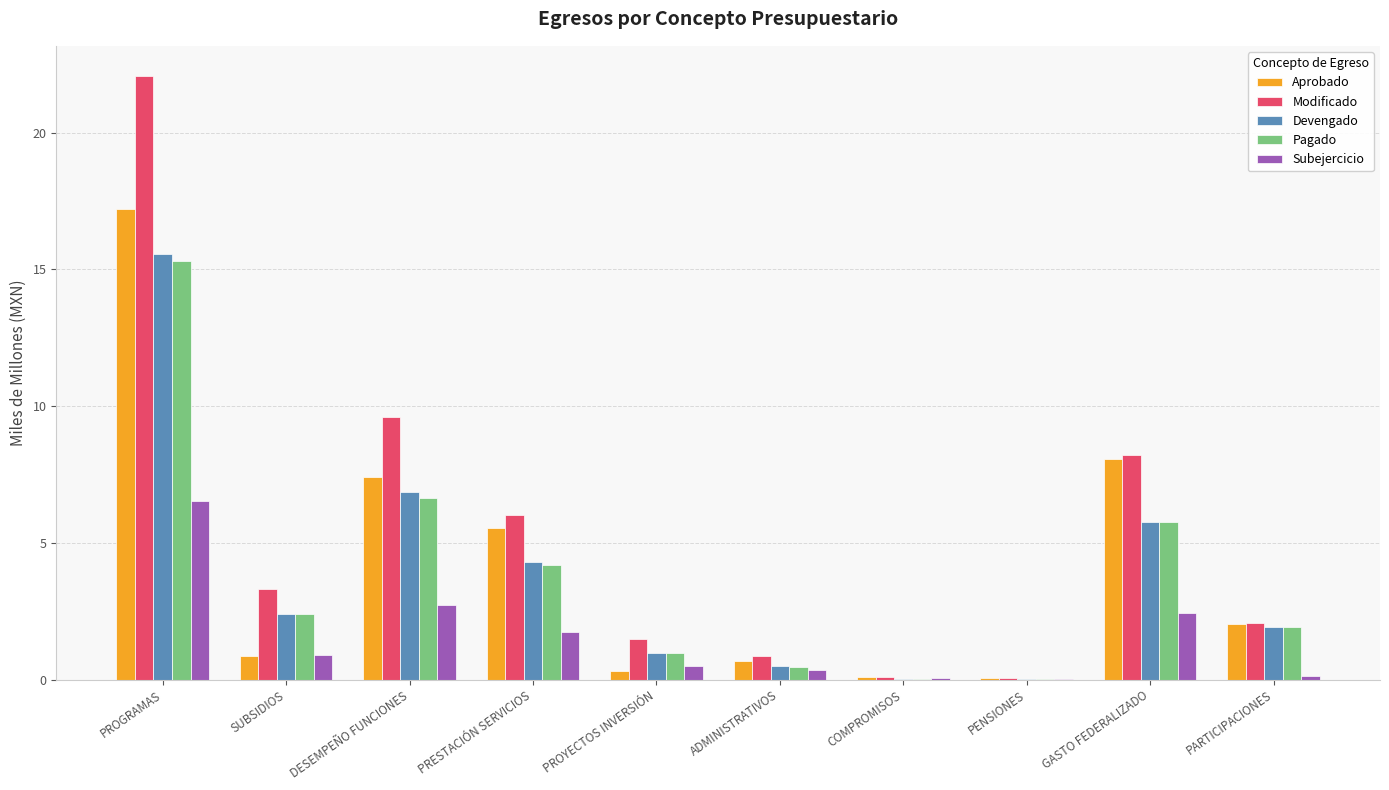

Which series changed the most between SUBSIDIOS and ADMINISTRATIVOS?

Modificado